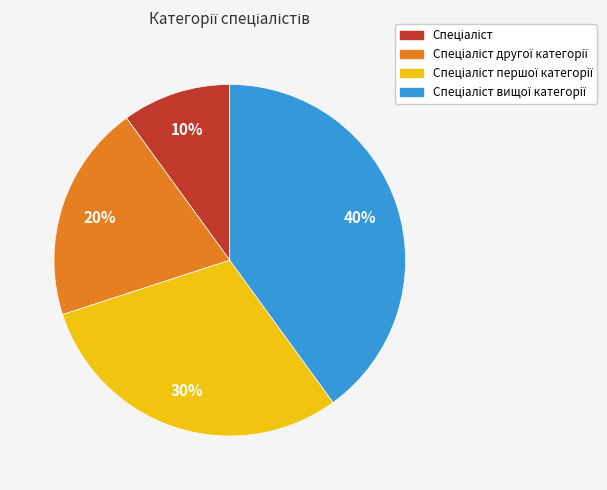

To the nearest percent, what is the average slice percentage?

25%